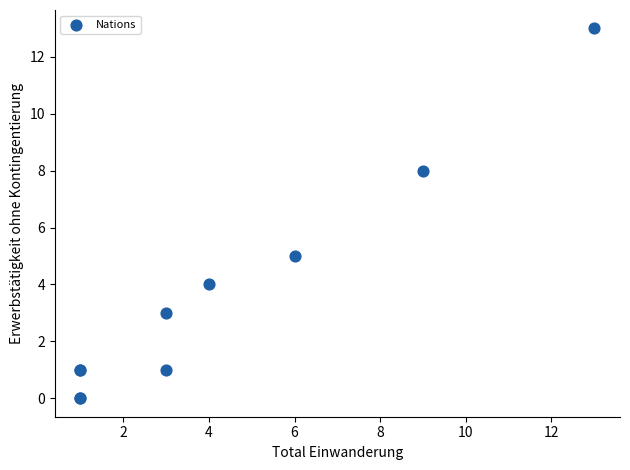

What Y value in the scatter plot is closest to 6?

5